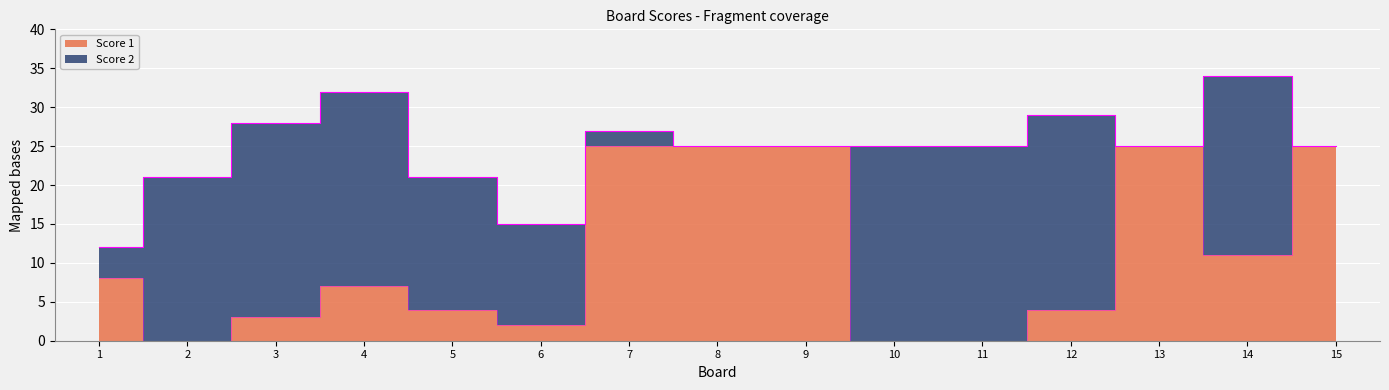

True or false: the data has more than 0 interior local peaks.

True